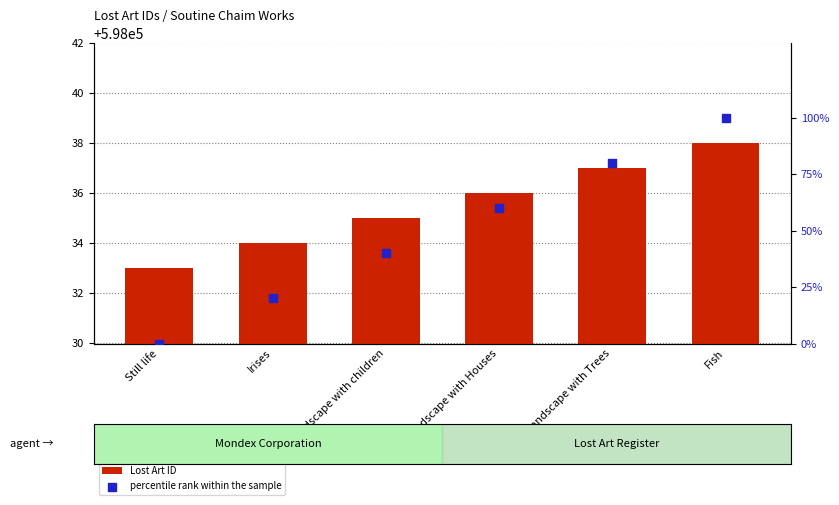

Which series has the widest spread of Y values?

percentile rank within the sample